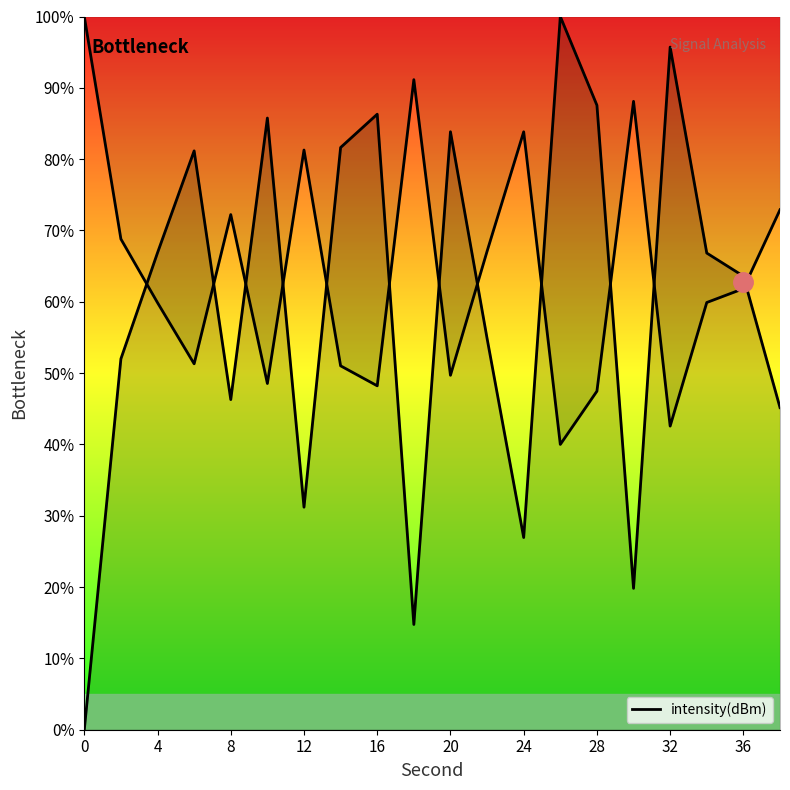

Reading left to right, list all the values displayed in this chart.

0.0	52.0	66.9	81.2	46.3	85.8	31.2	81.6	86.3	14.8	83.8	54.9	26.9	100.0	87.6	19.8	95.7	66.8	63.6	45.2